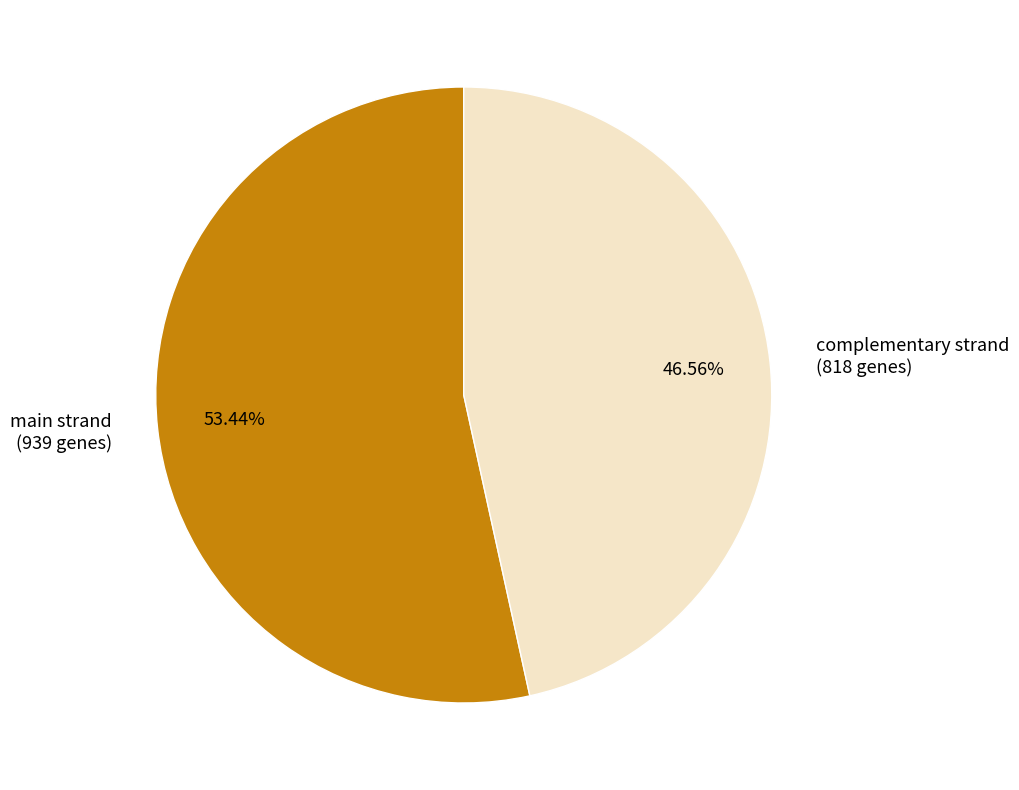

What is the largest slice in the pie chart?

main strand